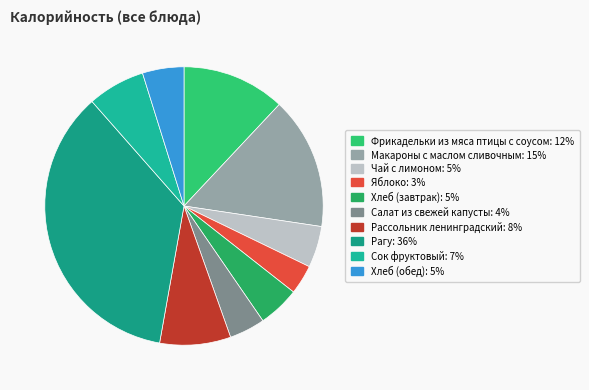

What portion of the pie excludes Рассольник ленинградский?

91.8%